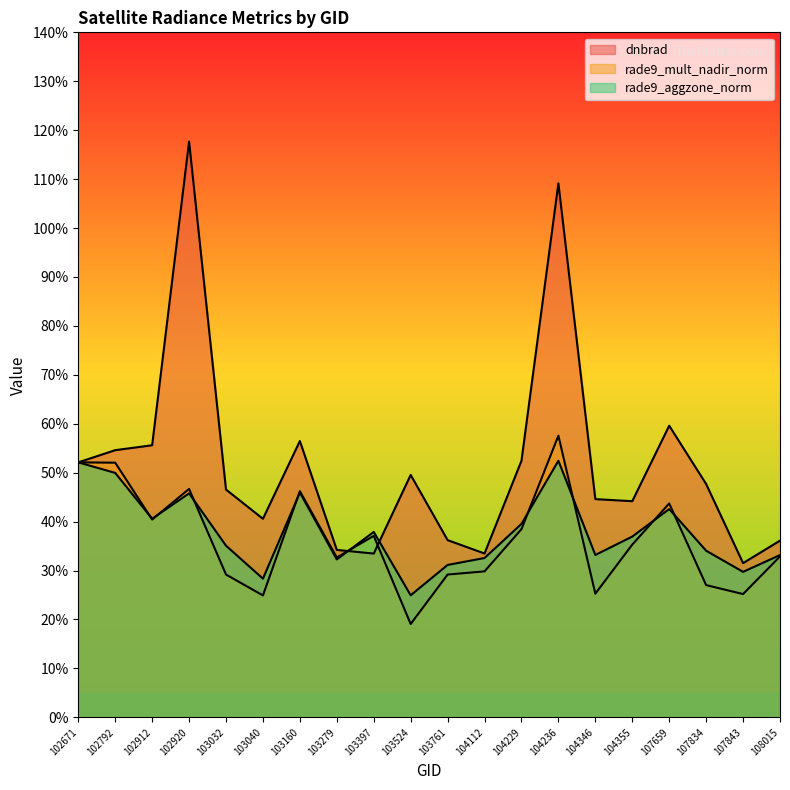

Rank the series at 108015 from highest to lowest value.

dnbrad, rade9_aggzone_norm, rade9_mult_nadir_norm